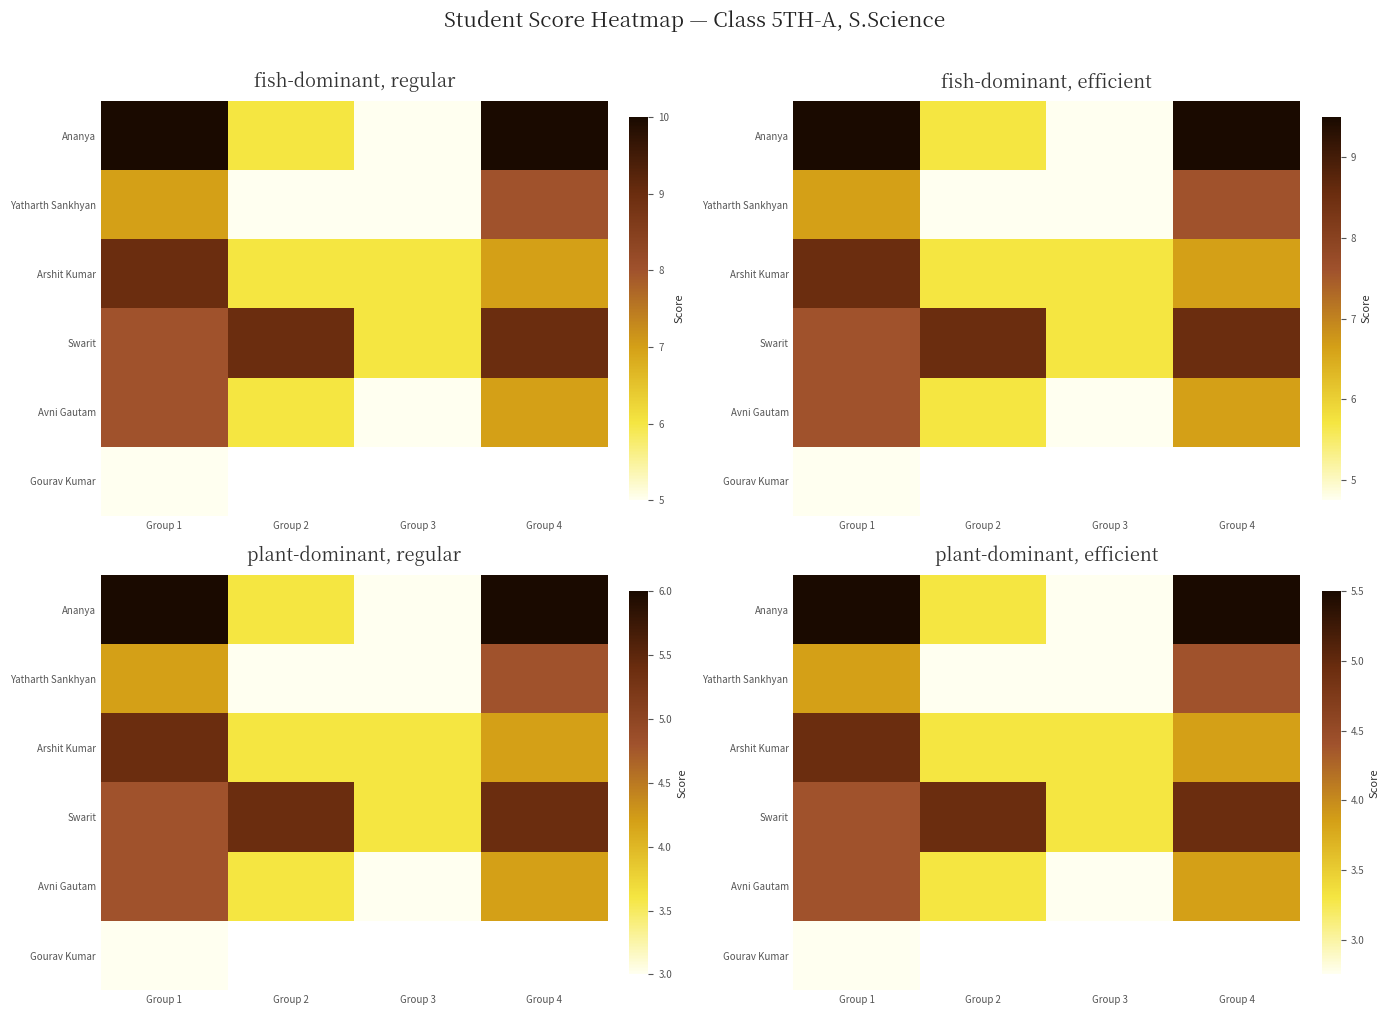

At Group 4, list the series in order from largest to smallest.

Ananya, Swarit, Yatharth Sankhyan, Avni Gautam, Gourav Kumar, Arshit Kumar